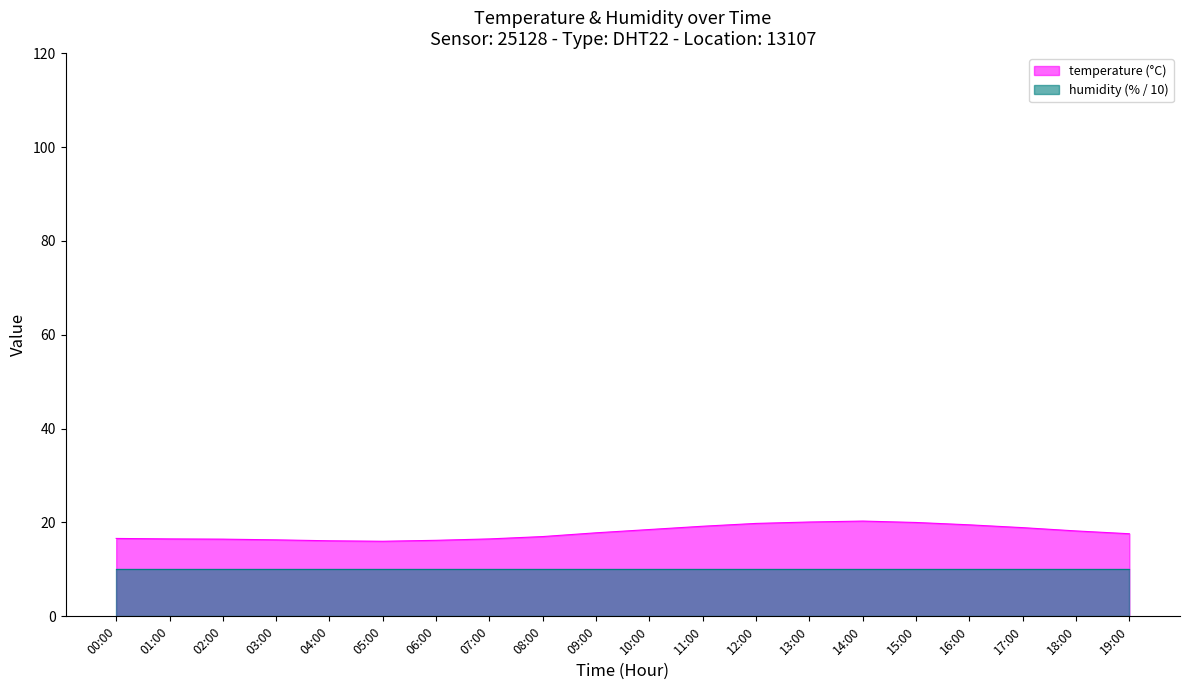

Reading left to right, list all the values displayed in this chart.

16.6	16.5	16.4	16.3	16.1	16.0	16.2	16.5	17.0	17.8	18.5	19.2	19.8	20.1	20.3	20.0	19.5	18.9	18.2	17.6